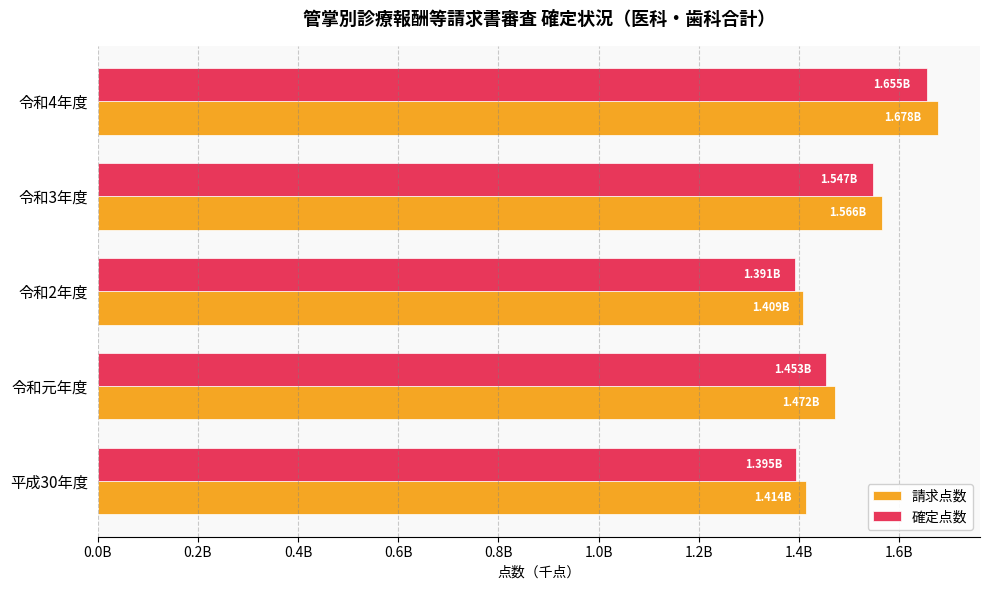

What are all the series names shown in the legend?

請求点数, 確定点数